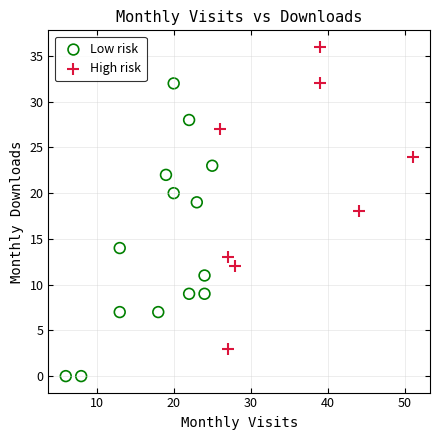

Which series reaches the minimum Y coordinate?

Low risk